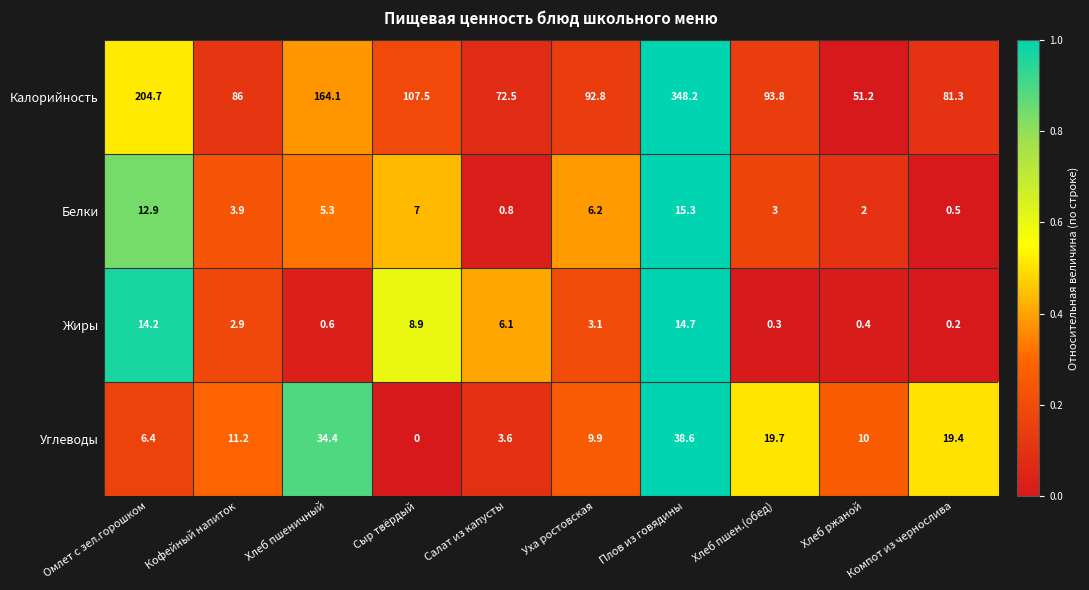

Which category has the highest value in the Белки series?

Плов из говядины